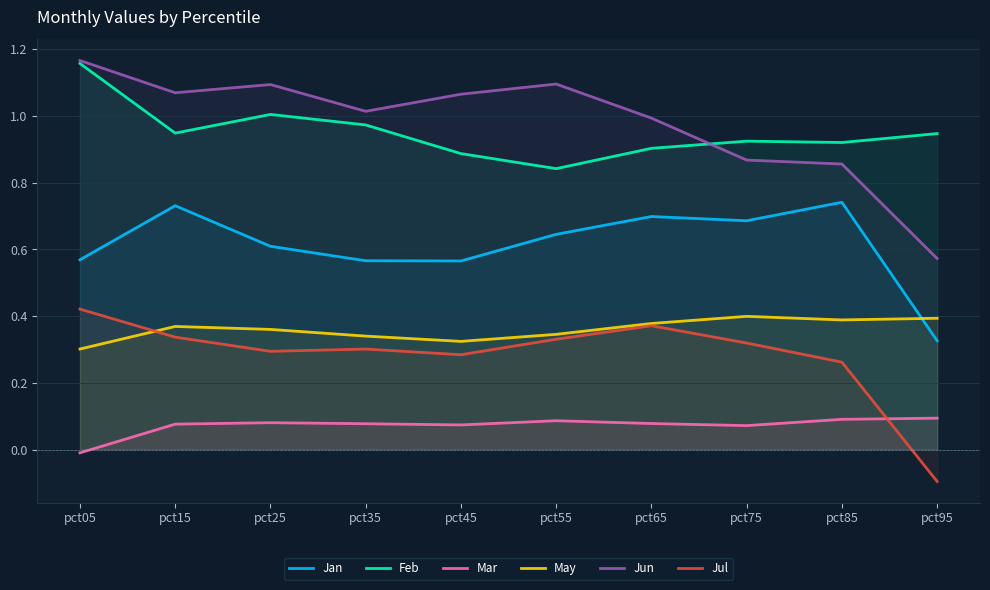

How many series are shown in this chart?

6